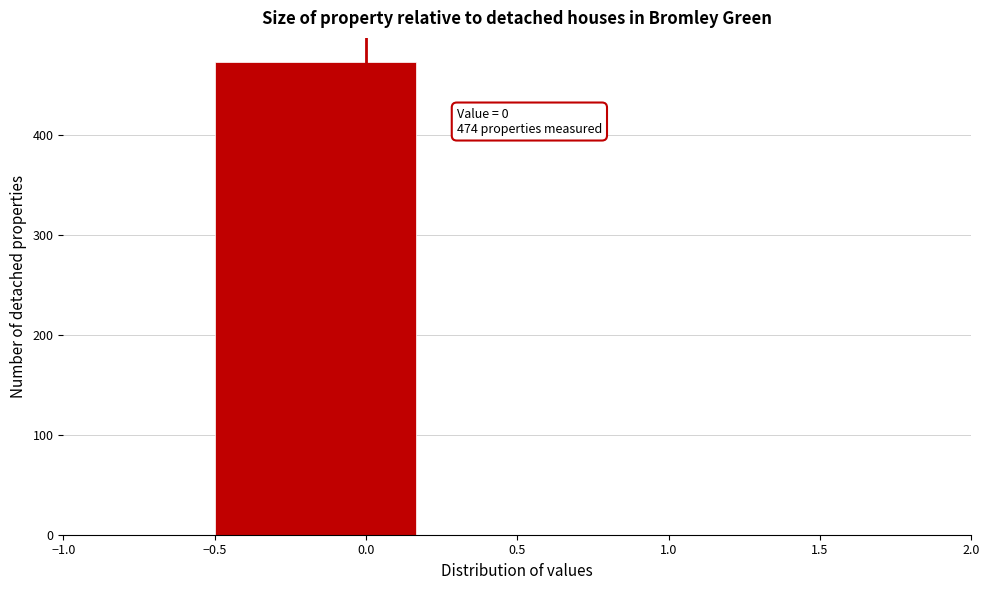

Over which range of the x-axis is the bar tallest?

-0.50 to 0.15